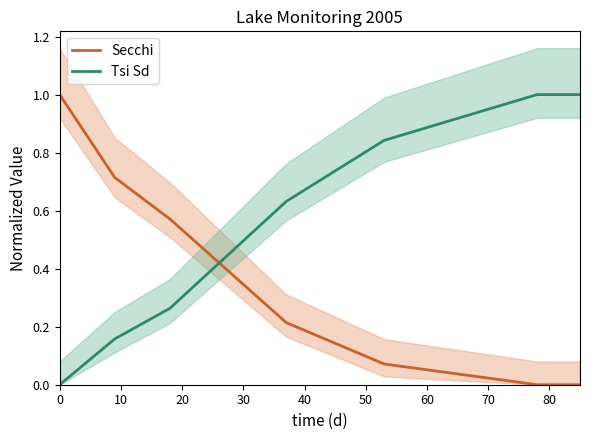

After their last crossing, which series has the higher values: Tsi Sd or Secchi?

Tsi Sd